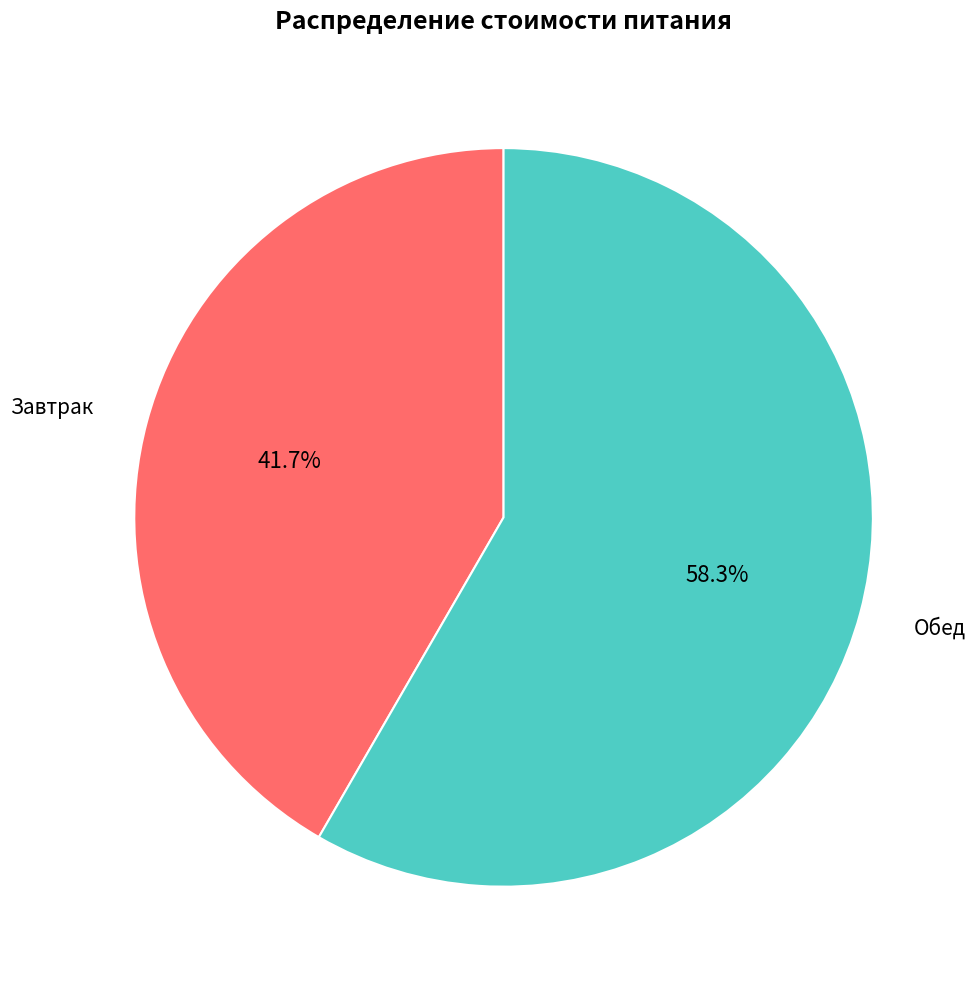

Is it true that Завтрак is 42% of the pie?

True